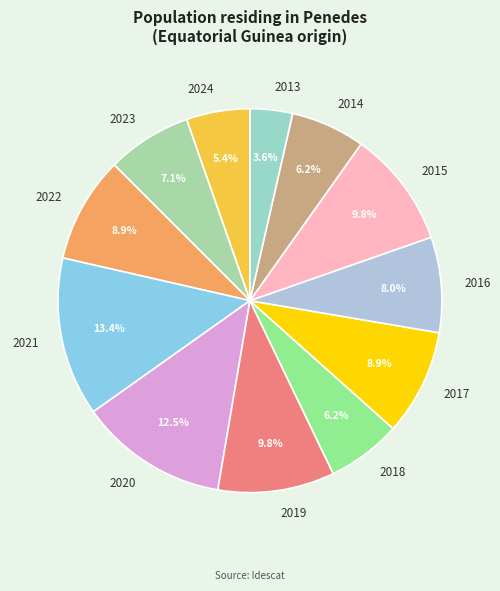

Which has a higher value, 2023 or 2014?

2023